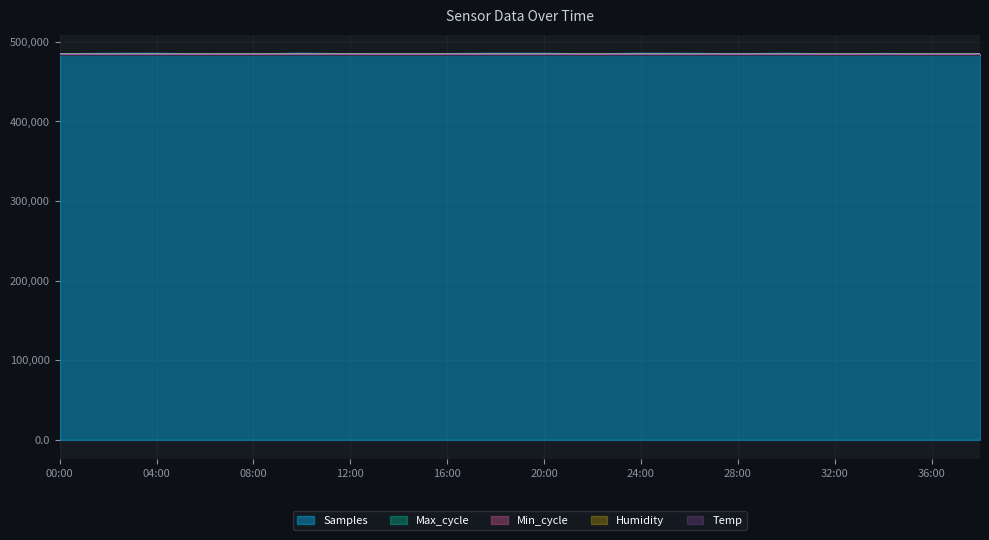

At which label does Humidity first exceed 483842?

00:00